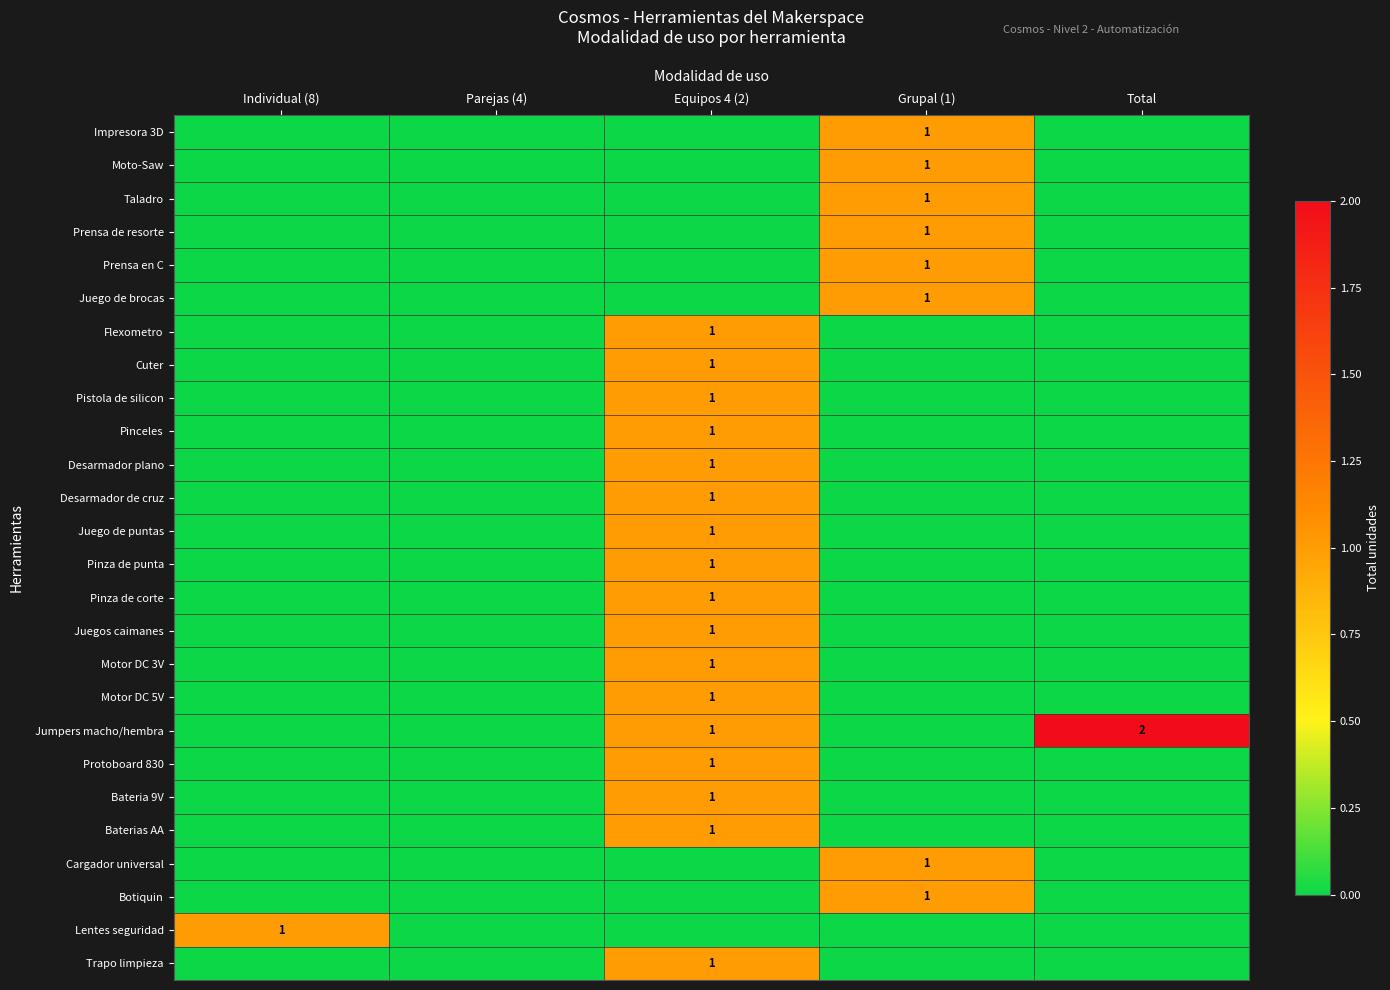

How many positive values does the Botiquin series have?

1